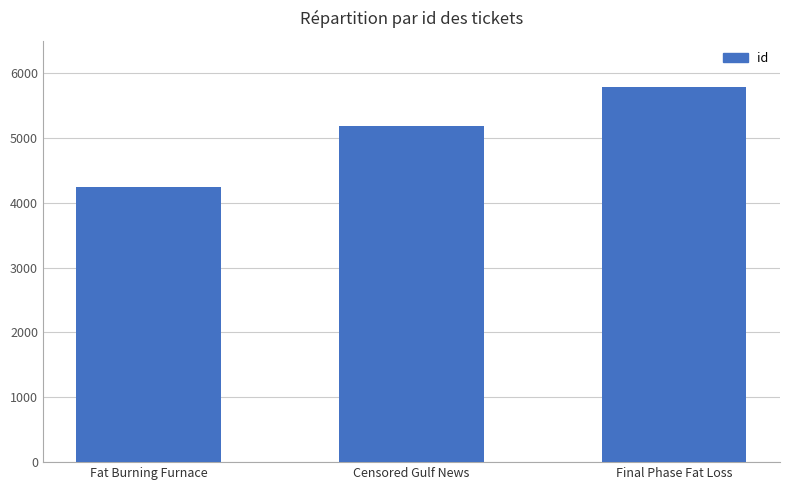

Is it true that the value at Final Phase Fat Loss is 3780?

False